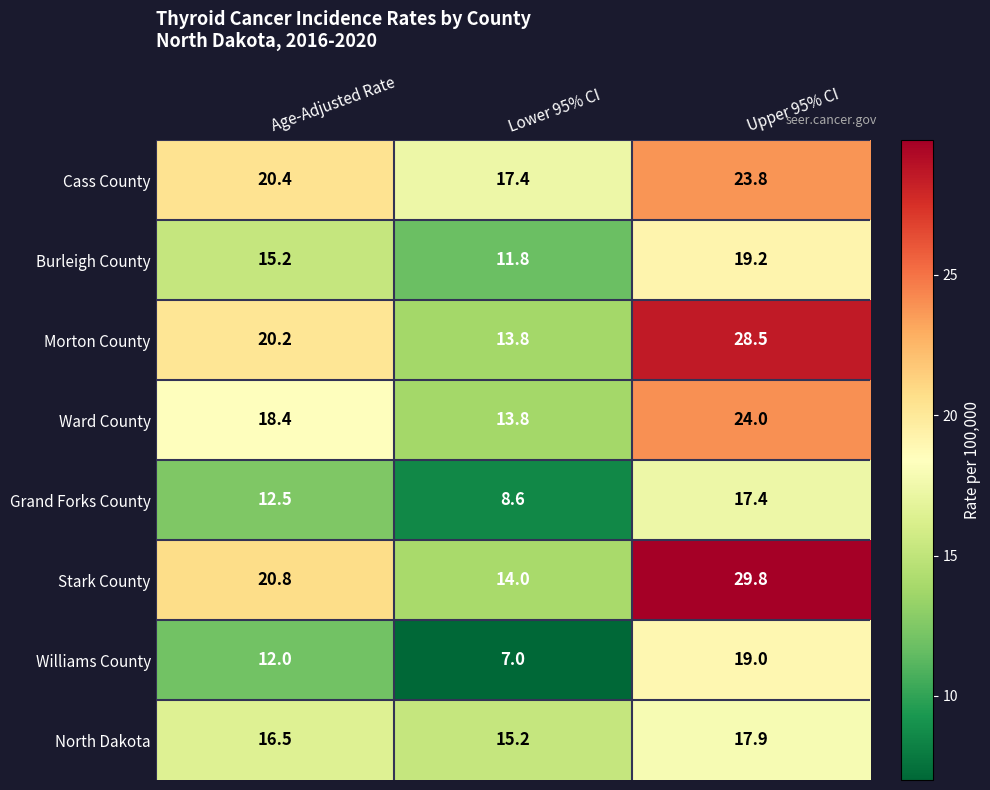

Is it true that Burleigh County equals 15.2 at Age-Adjusted Rate?

True